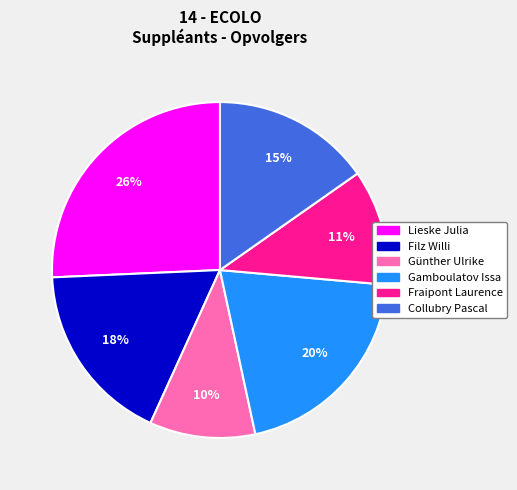

To the nearest percent, what percentage of the pie is Lieske Julia?

26%